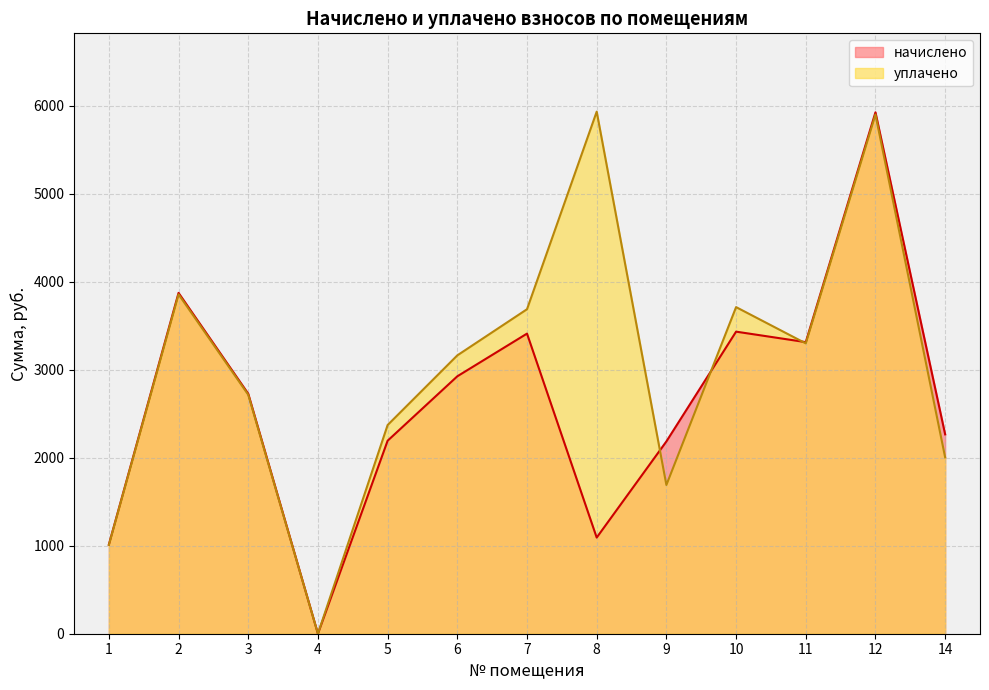

How many lines are shown in the chart?

2